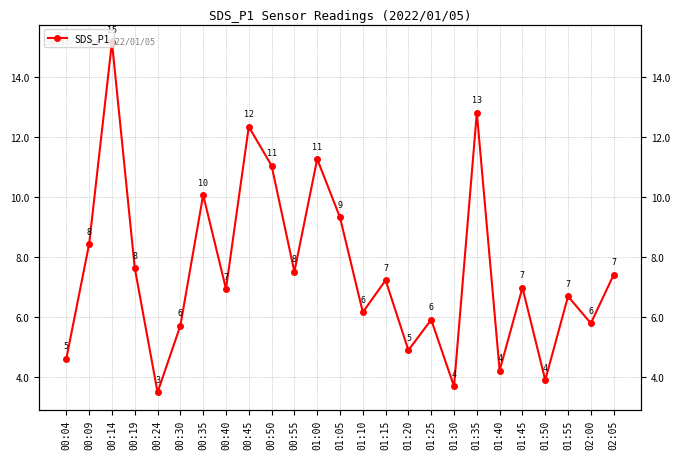

Reading left to right, extract all data points from this chart.

4.6	8.4	15.2	7.6	3.5	5.7	10.1	6.9	12.3	11.1	7.5	11.3	9.3	6.2	7.2	4.9	5.9	3.7	12.8	4.2	7.0	3.9	6.7	5.8	7.4